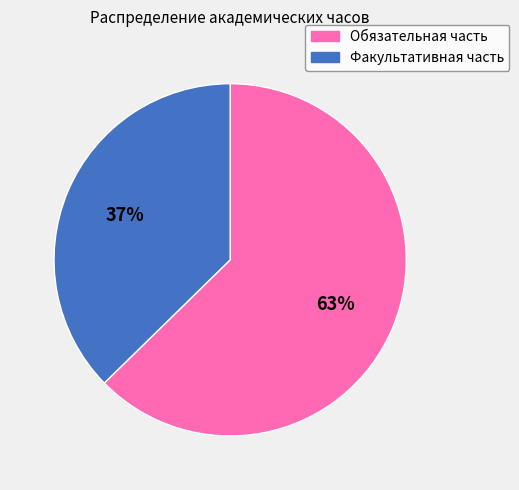

To the nearest percent, what is the average slice percentage?

50%